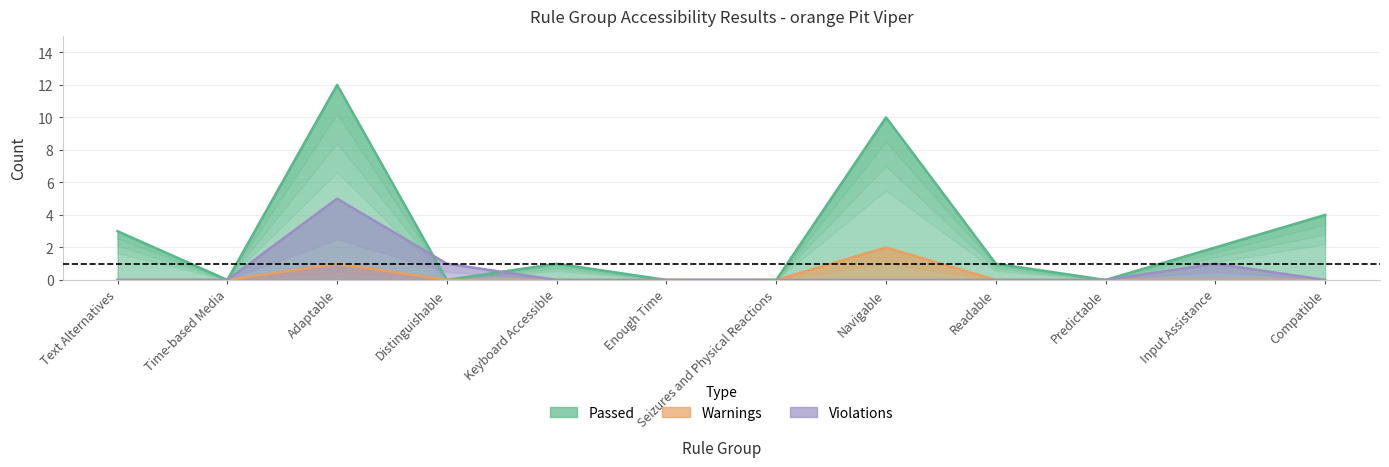

What are all the series names shown in the legend?

Passed, Warnings, Violations